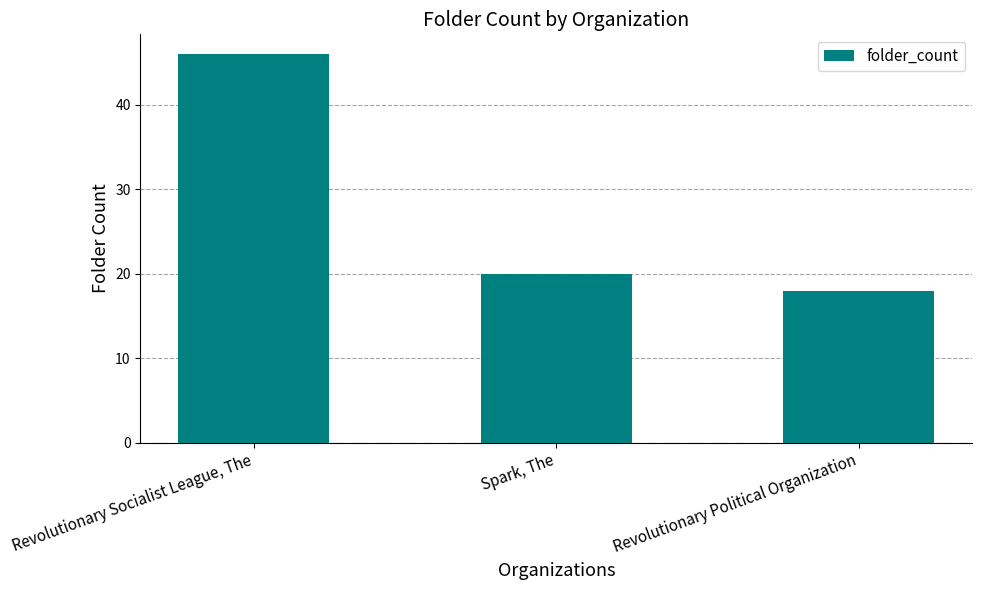

Reading left to right, transcribe all the data shown in this chart.

46	20	18